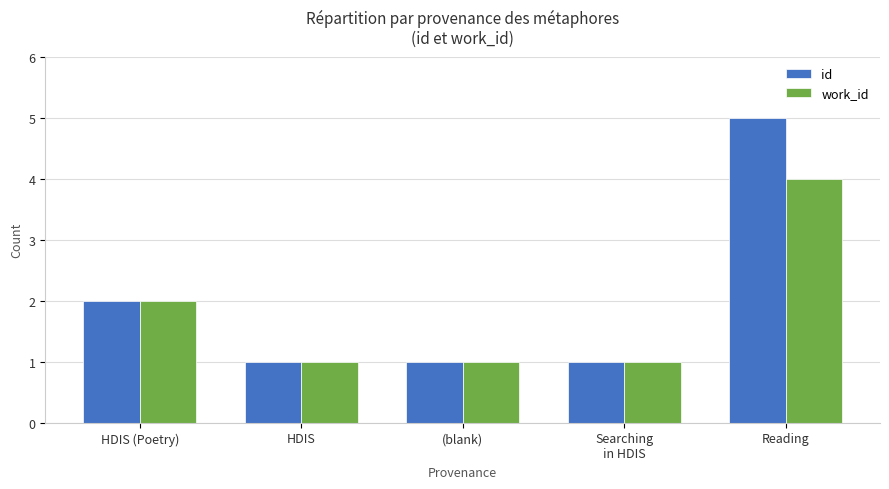

What is the sum of the id values at Reading and (blank)?

6